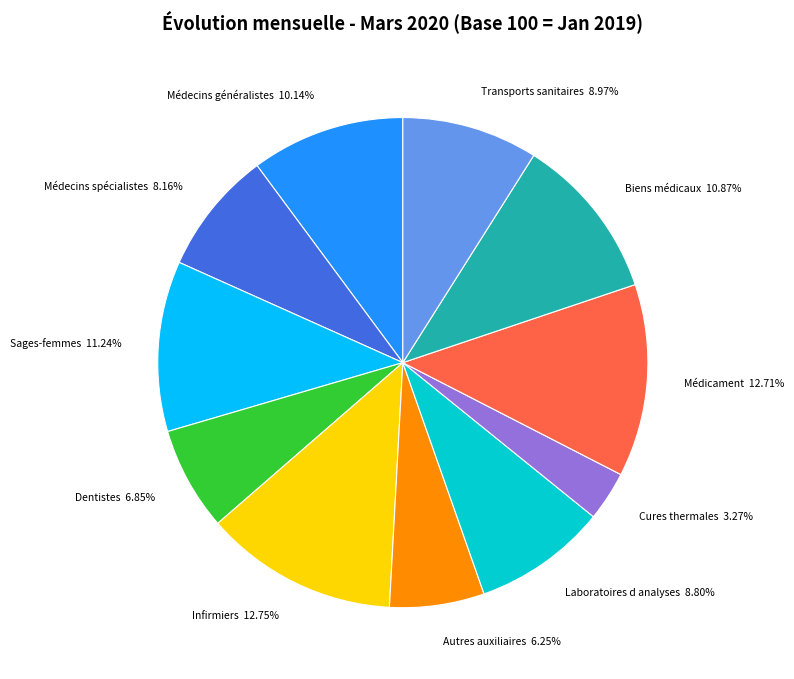

Which category has the smallest portion of the pie?

Cures thermales